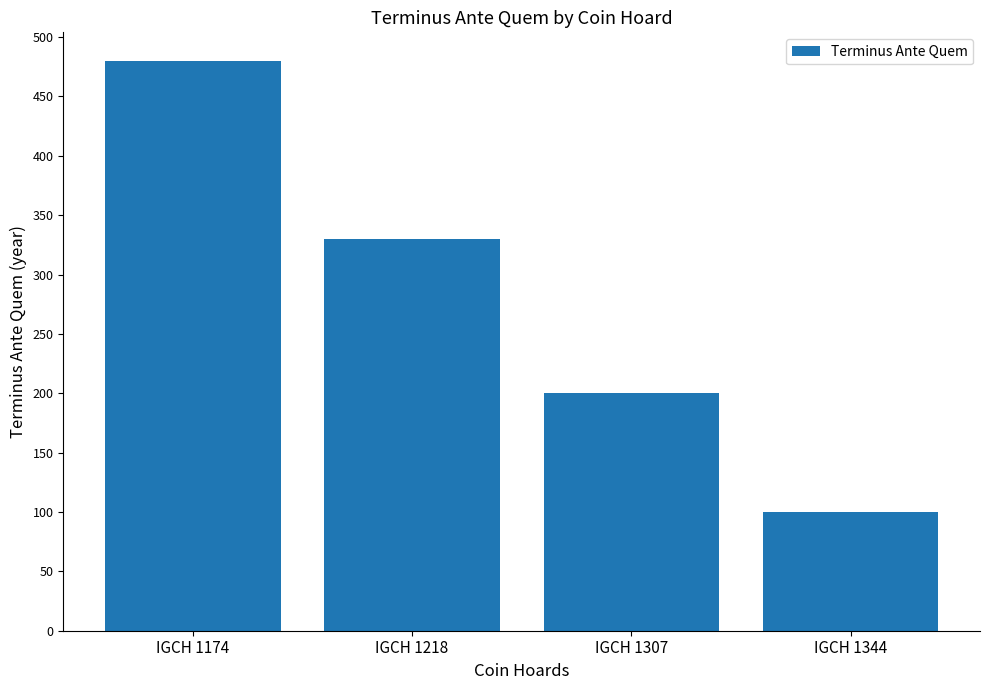

List the labels in order of value, largest first.

IGCH 1174, IGCH 1218, IGCH 1307, IGCH 1344